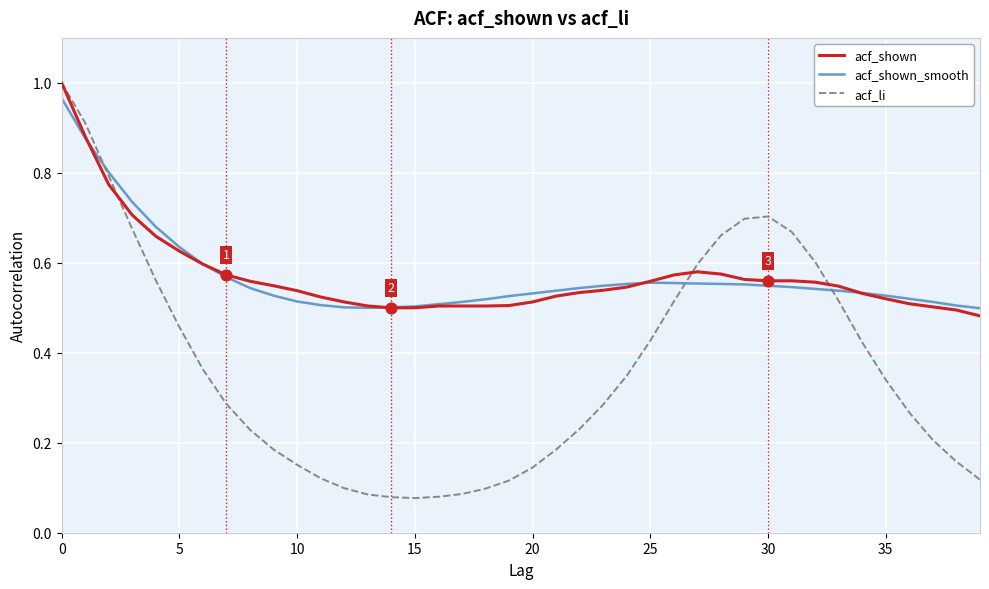

Which series has the widest spread of values?

acf_li